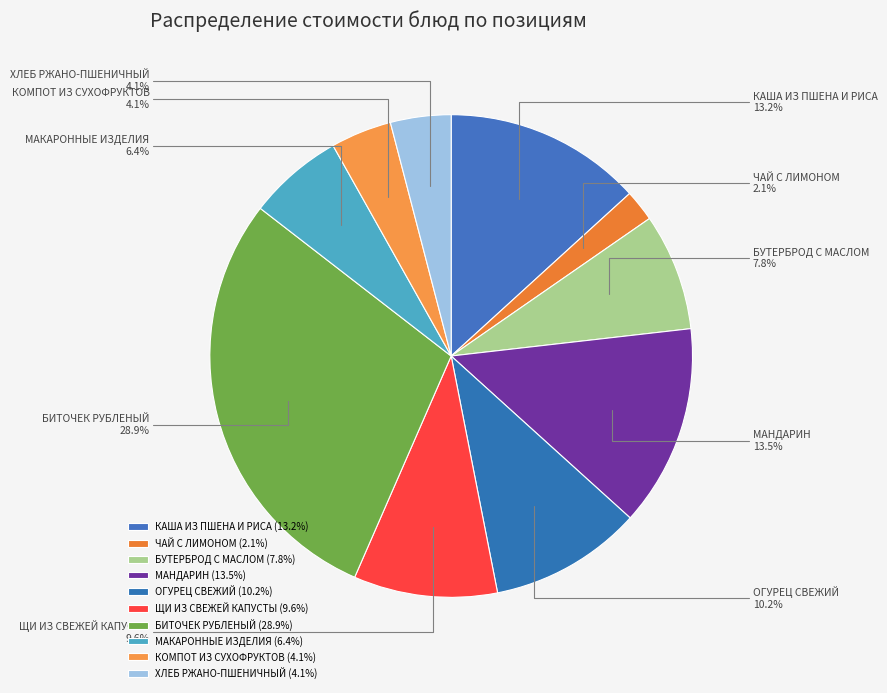

The ОГУРЕЦ СВЕЖИЙ slice represents 10% of the pie. True or false?

True